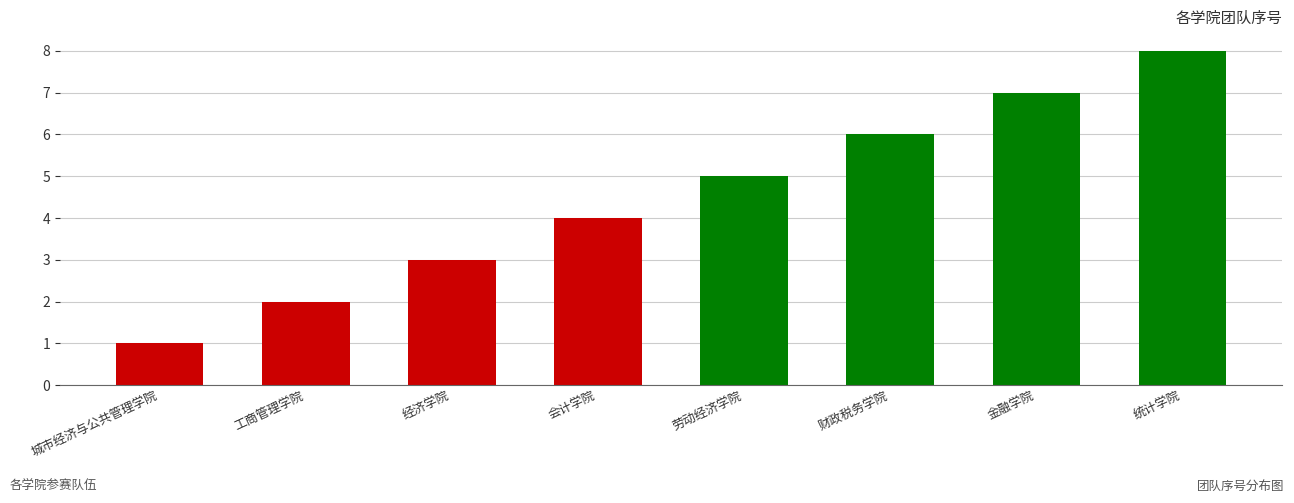

What is the difference between the values at 会计学院 and 经济学院?

1